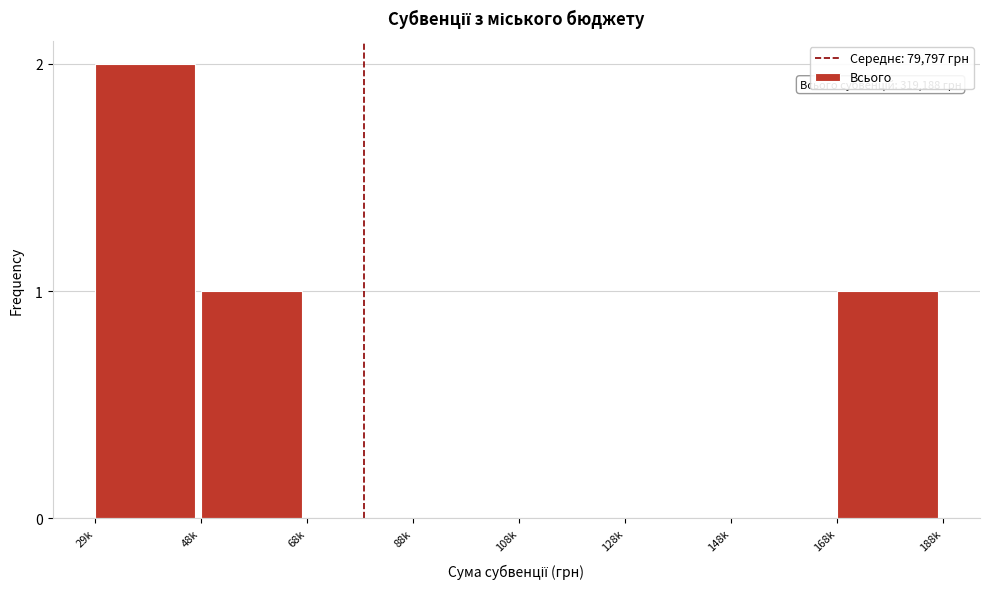

Reading left to right, list all the values displayed in this chart.

29k=2	48k=1	68k=0	88k=0	108k=0	128k=0	148k=0	168k=1